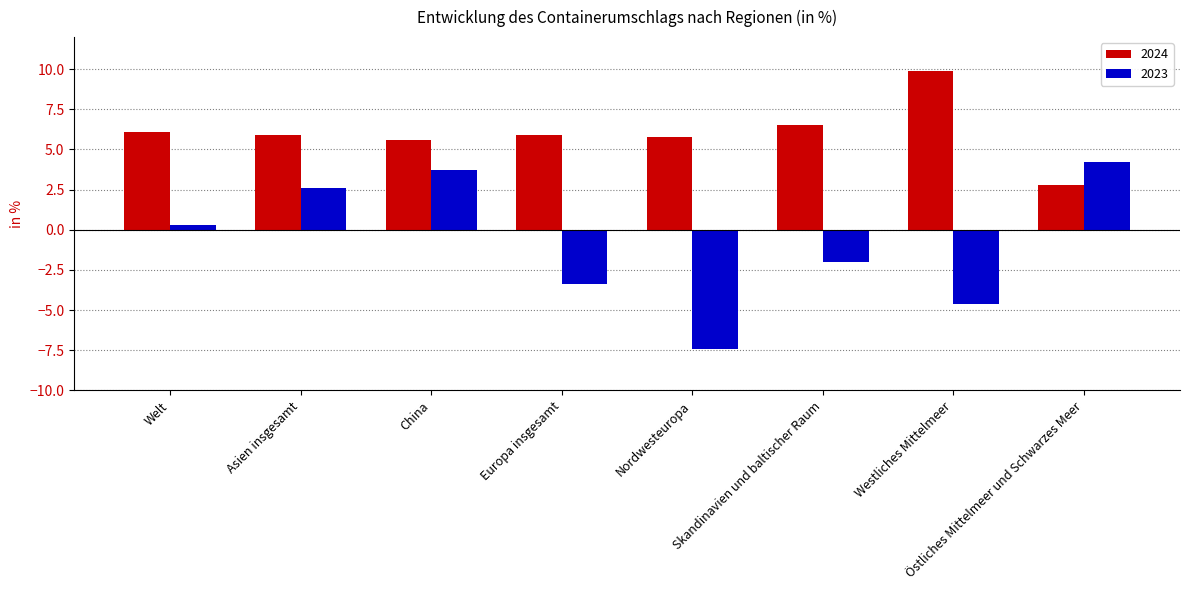

Is it true that 2024 equals 5.9 at Asien insgesamt?

True